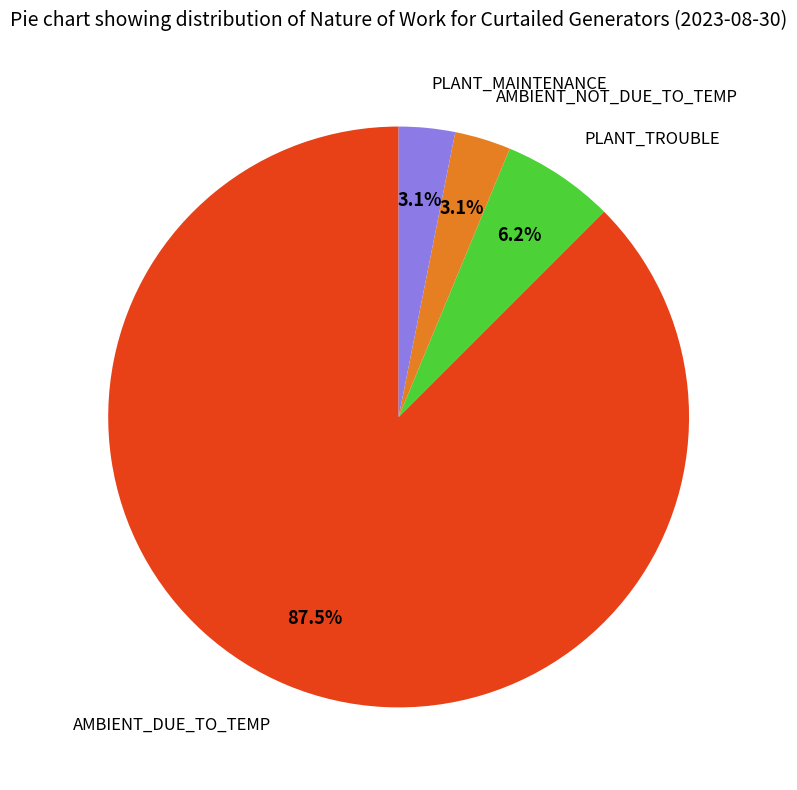

How many slices are in this pie chart?

4